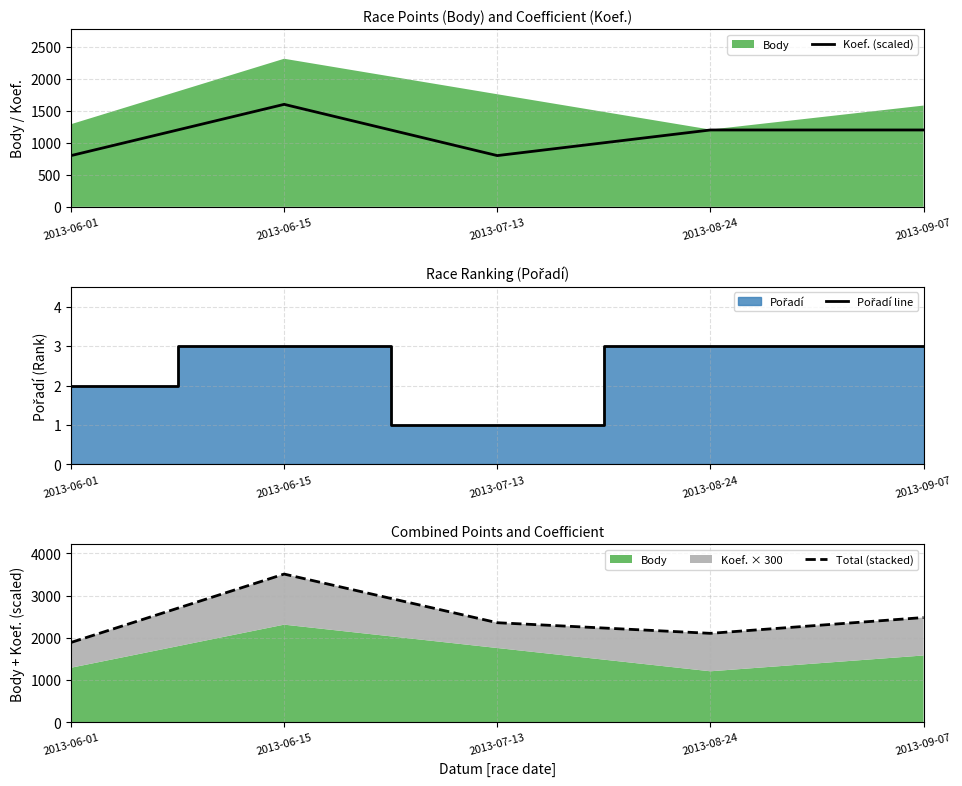

Which series has the largest total across all categories?

Total (stacked)